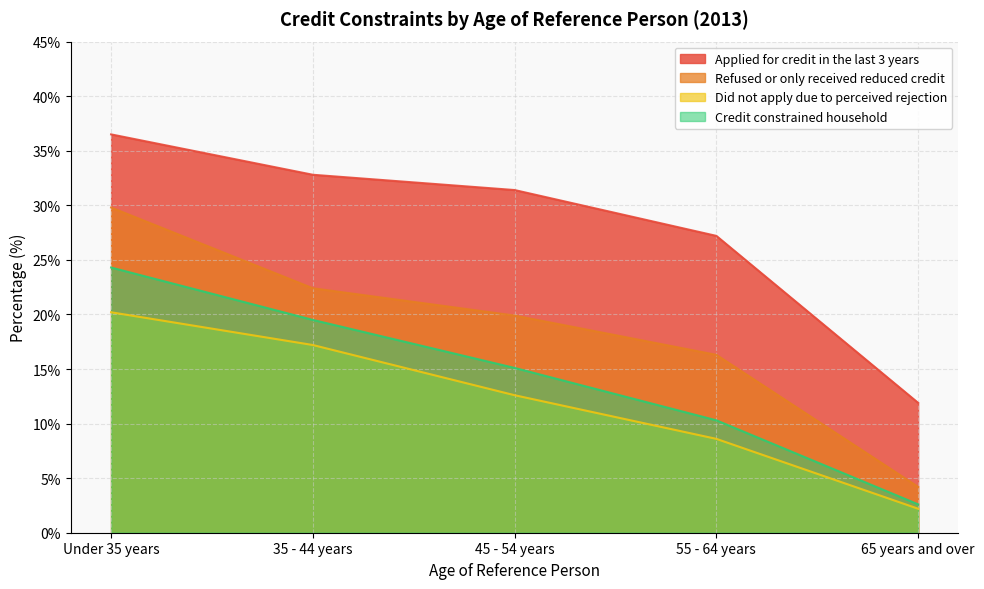

What is the difference between the highest and lowest values at 55 - 64 years?

18.6